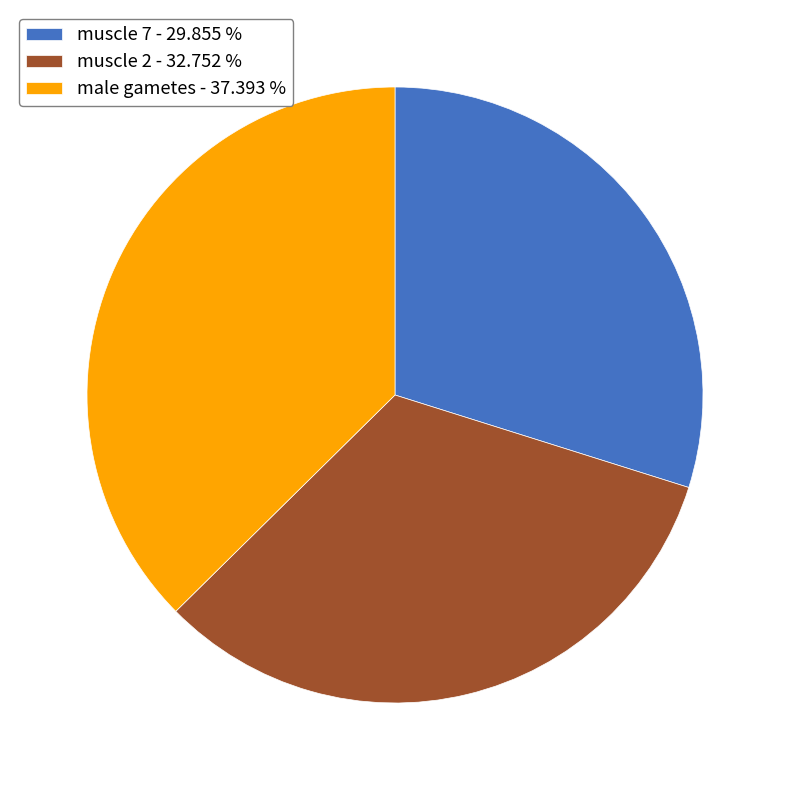

Which category has the smallest portion of the pie?

muscle 7